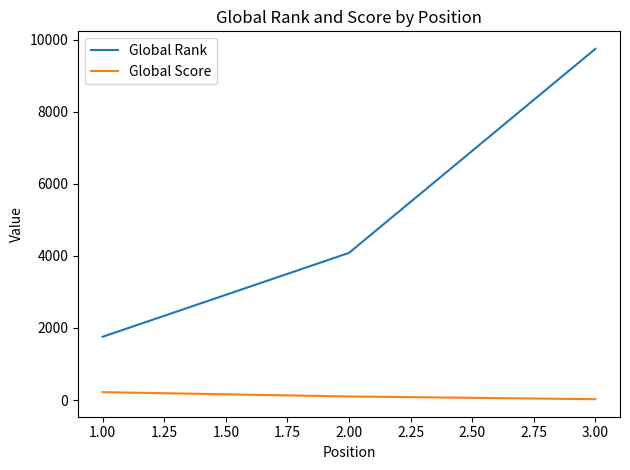

What is the difference between the second highest and minimum values in the Global Rank series?

2328